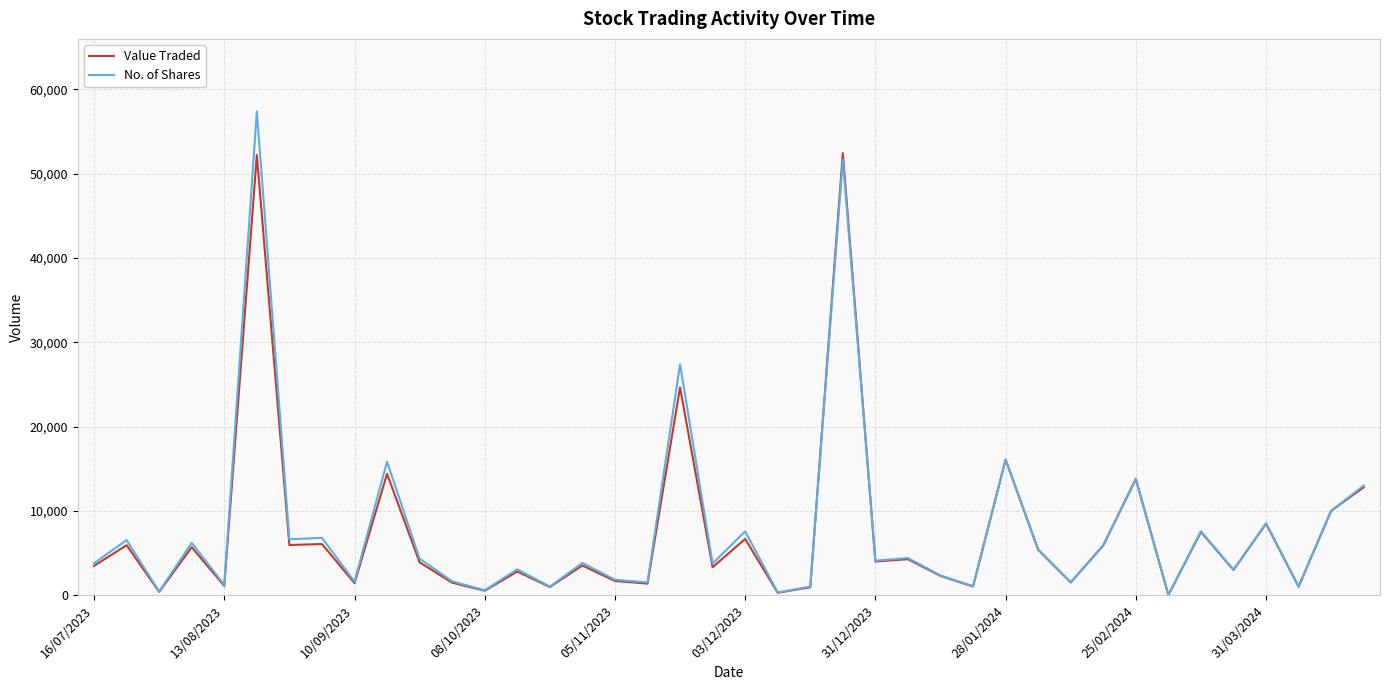

What is the highest value of the No. of Shares series?

57395